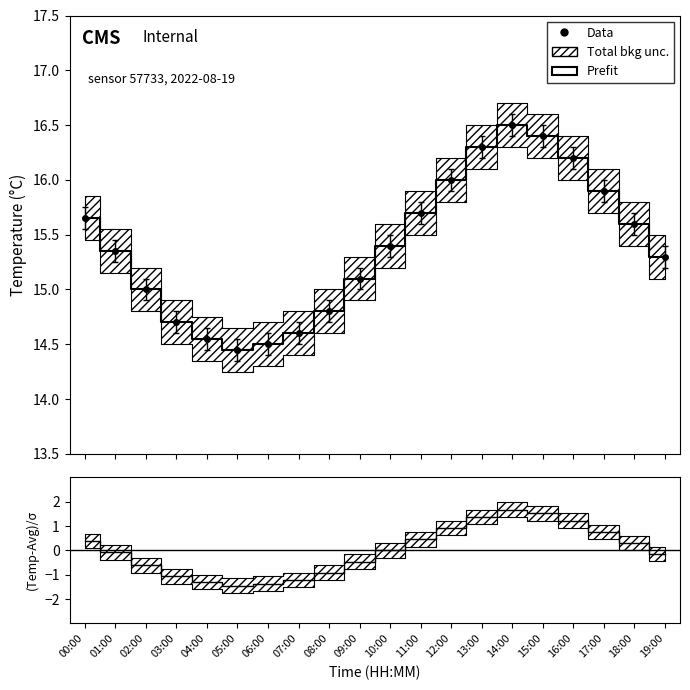

What is the difference between the second highest and second lowest values in the residuals series?

2.9